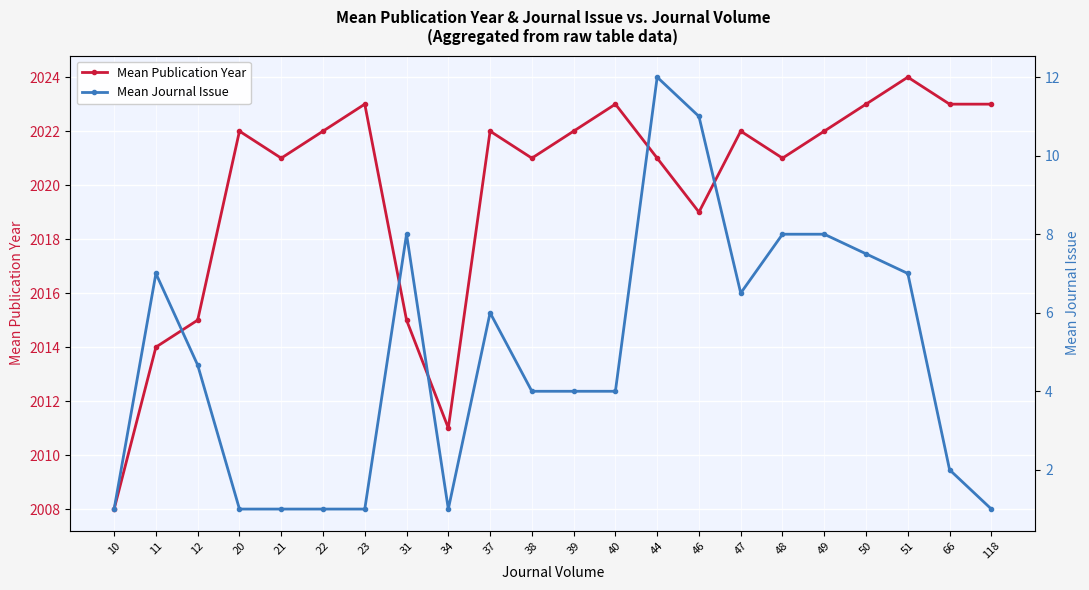

The value of Mean Publication Year at 66 is 3111.7. True or false?

False